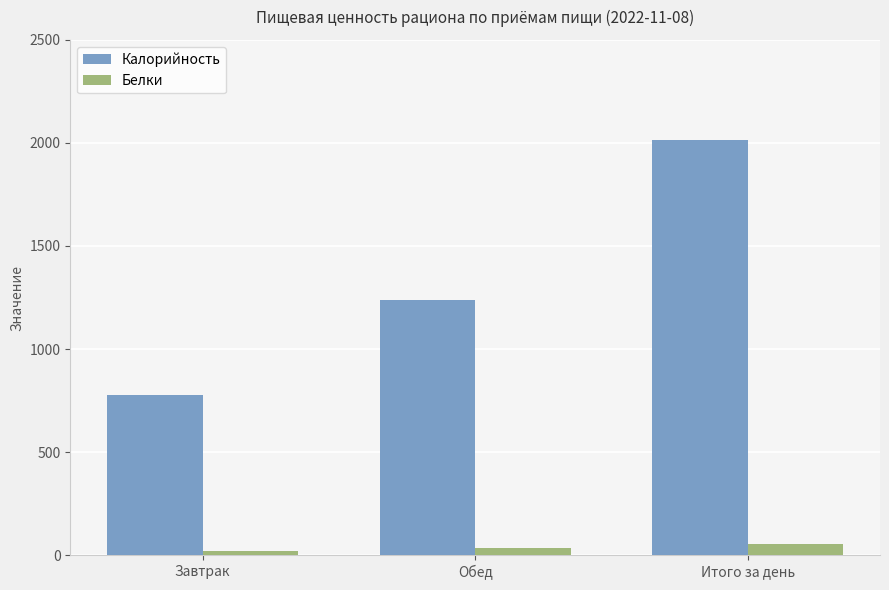

The Калорийность series shows 1236.7 at Обед. True or false?

True